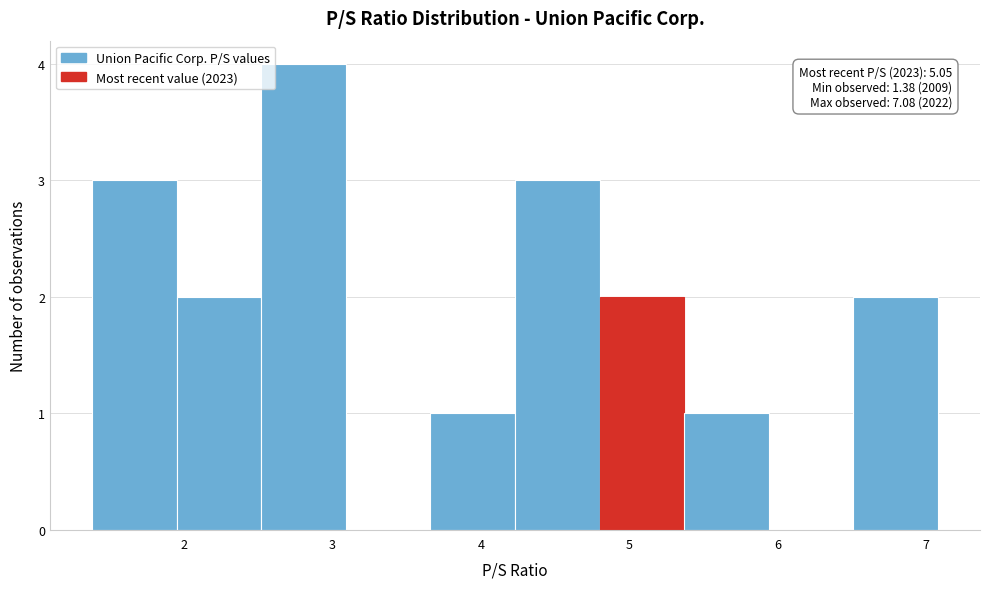

Over which range of the x-axis is the bar tallest?

2.52 to 3.09